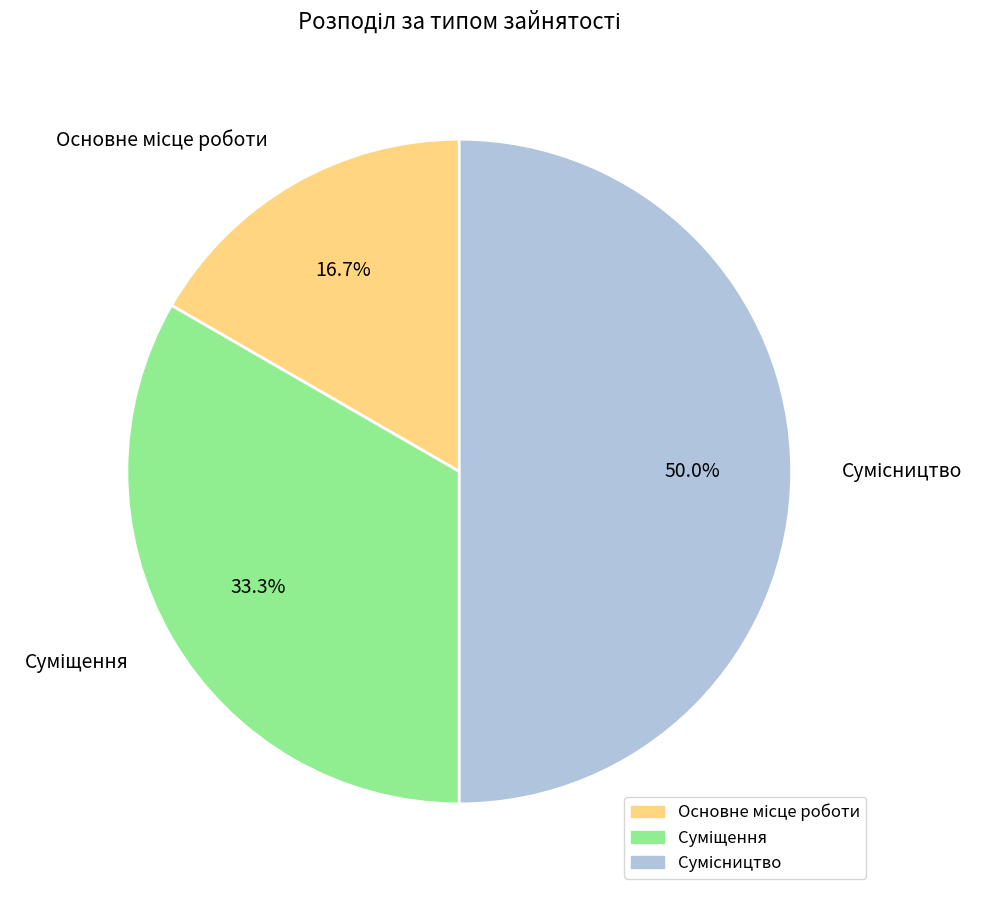

What is the change in value from Основне місце роботи to Суміщення?

+1